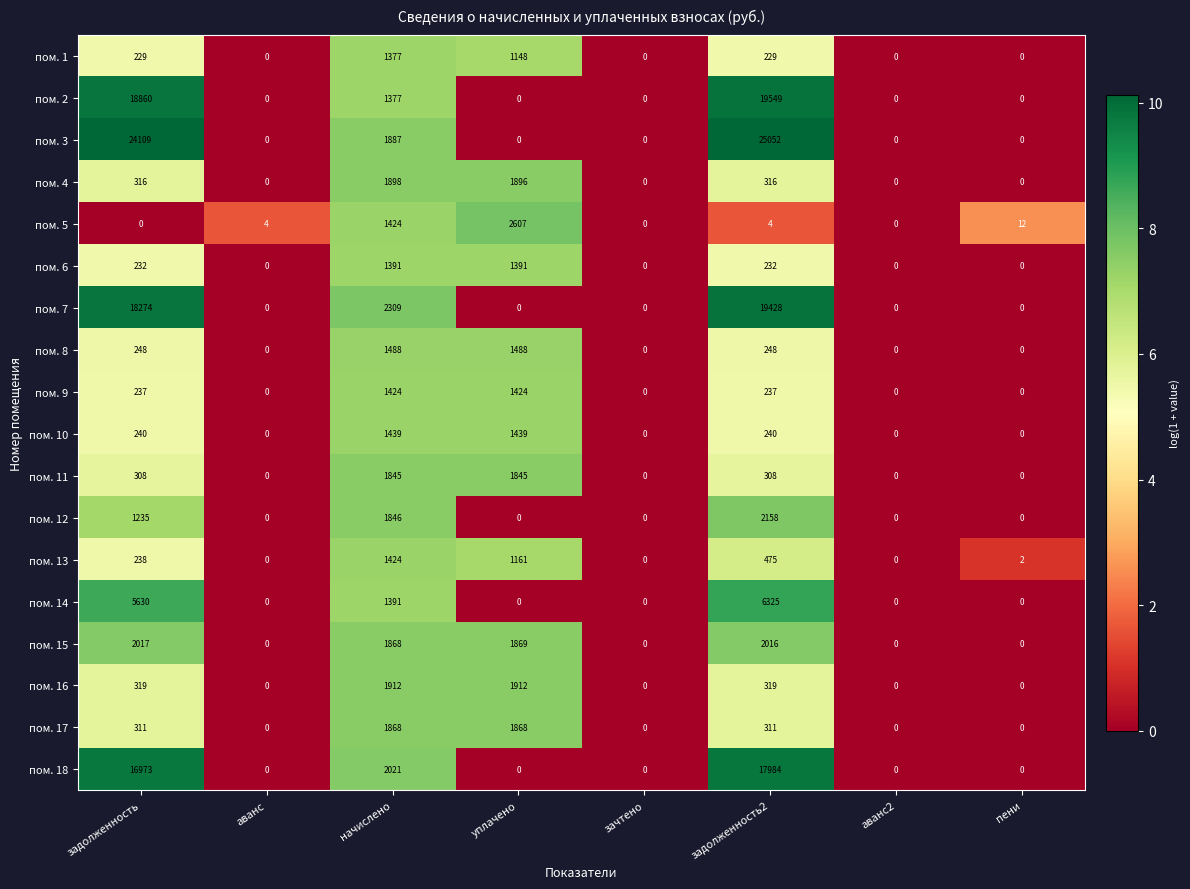

What is the total value across all series at пени?

14